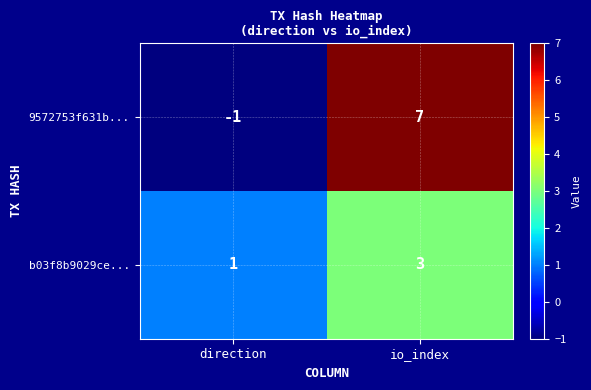

At how many categories does at least one series exceed 2?

1